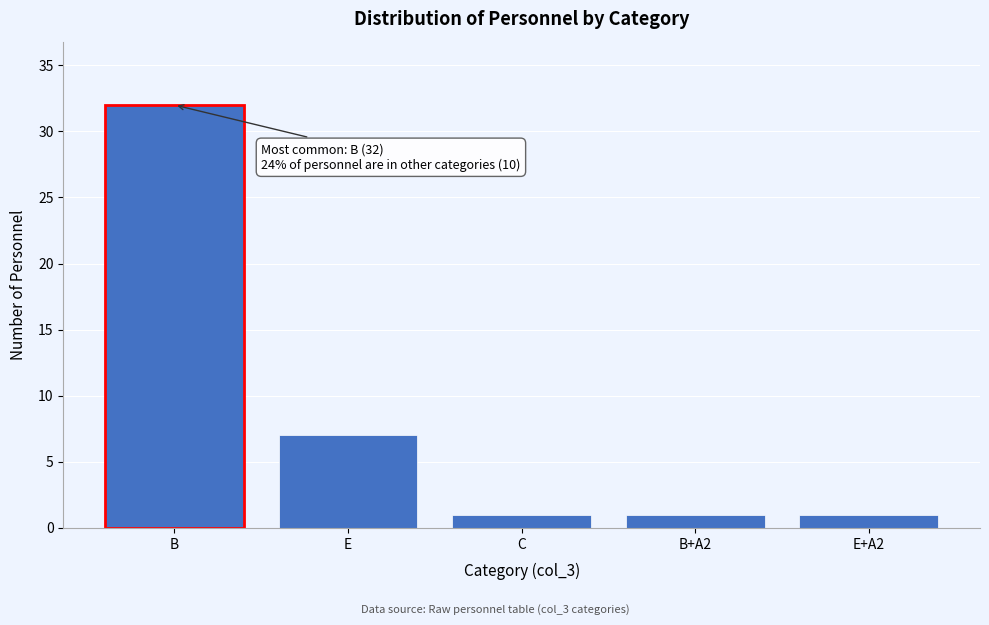

Reading left to right, extract all data points from this chart.

B=32	E=7	C=1	B+A2=1	E+A2=1